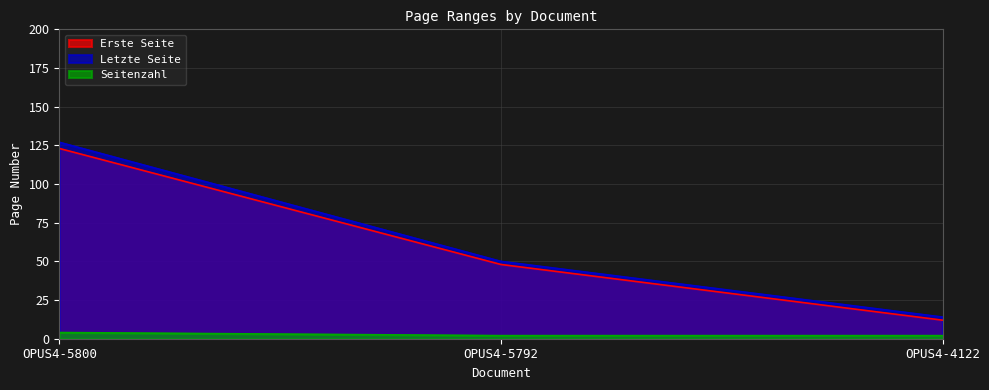

Rank the series by their maximum value, from highest to lowest.

Letzte Seite, Erste Seite, Seitenzahl